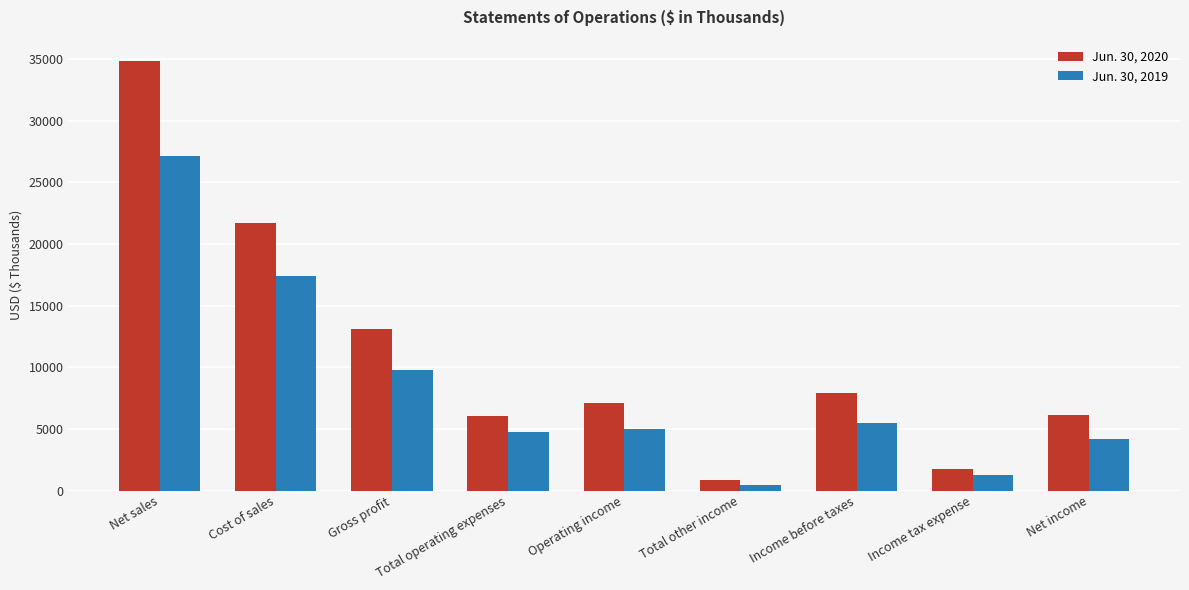

What are all the series names shown in the legend?

Jun. 30, 2020, Jun. 30, 2019